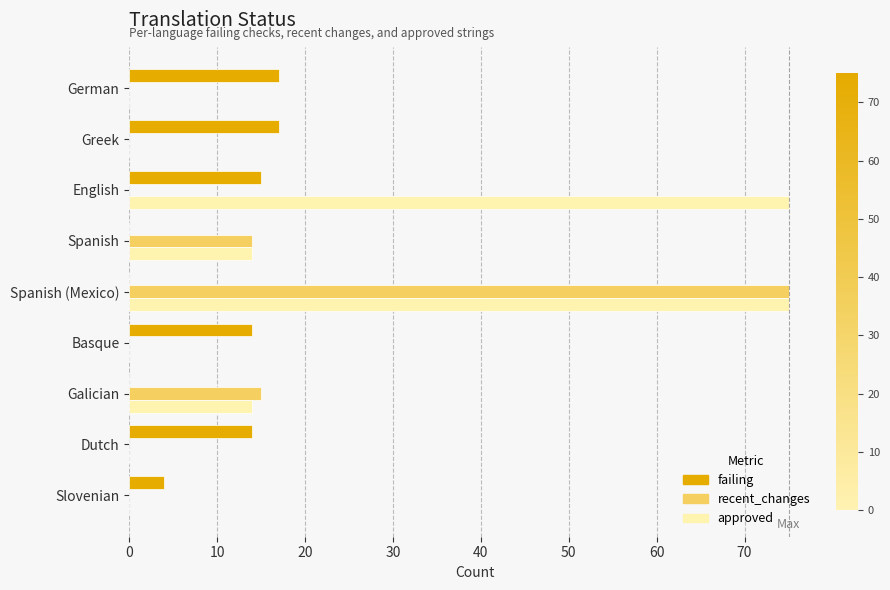

Which category has the highest value in the recent_changes series?

Spanish (Mexico)